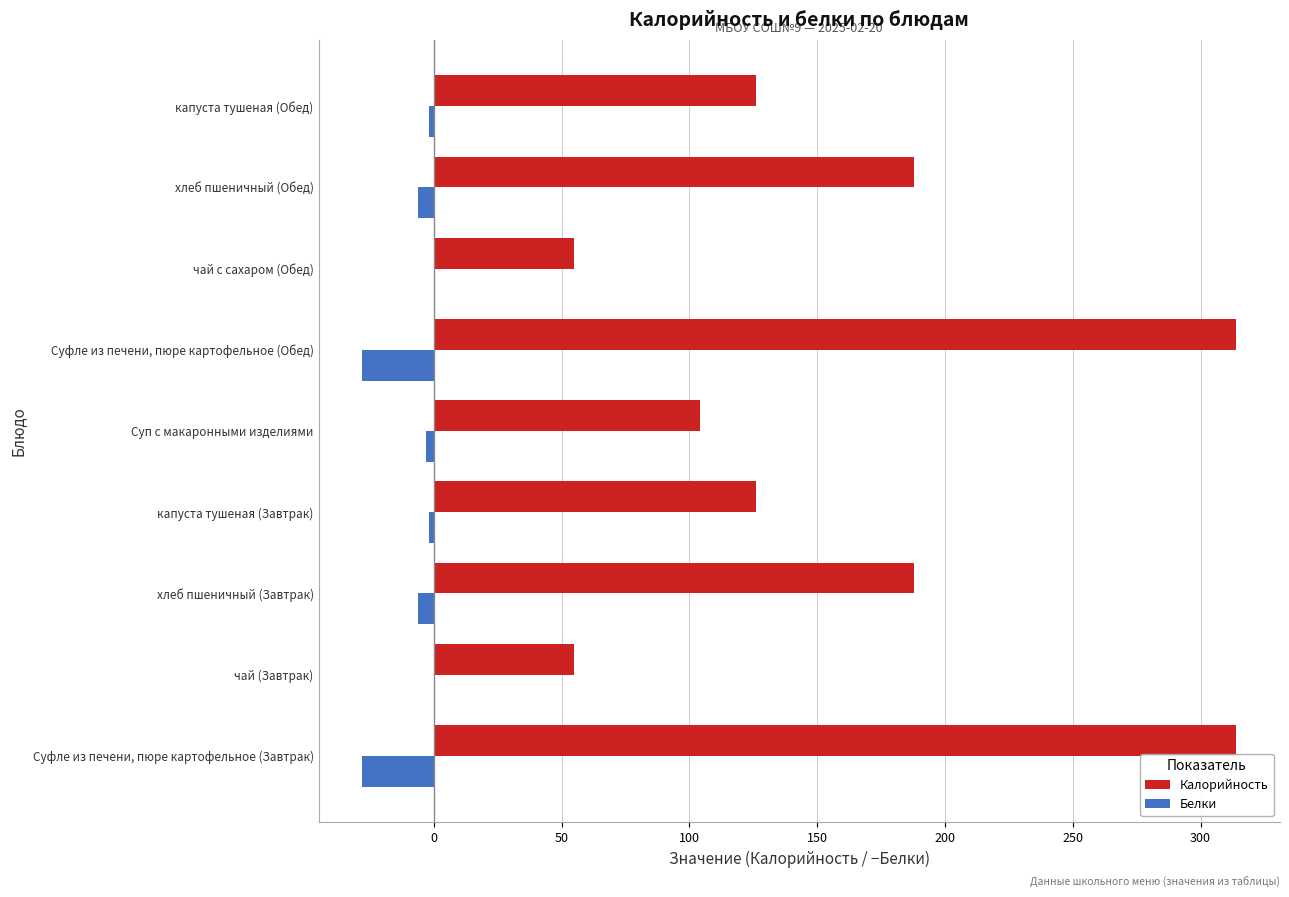

Count the number of categories in the chart.

9